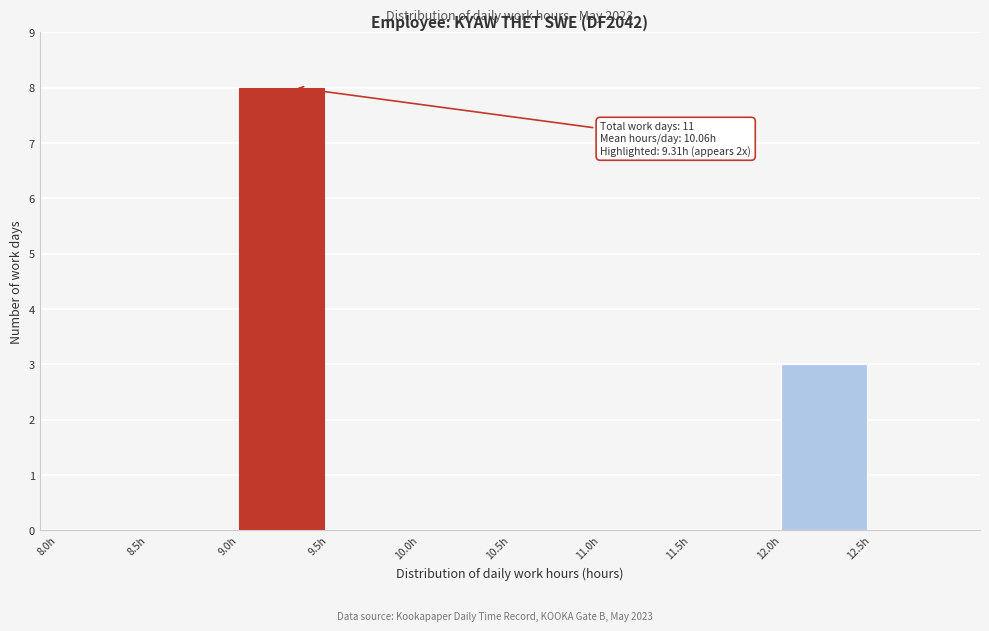

Which range on the x-axis has the tallest bar?

9.0 to 9.5